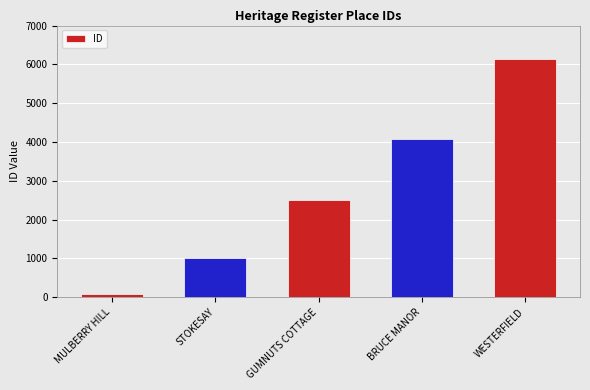

What is the ratio of the value at GUMNUTS COTTAGE to the value at MULBERRY HILL?

27.1